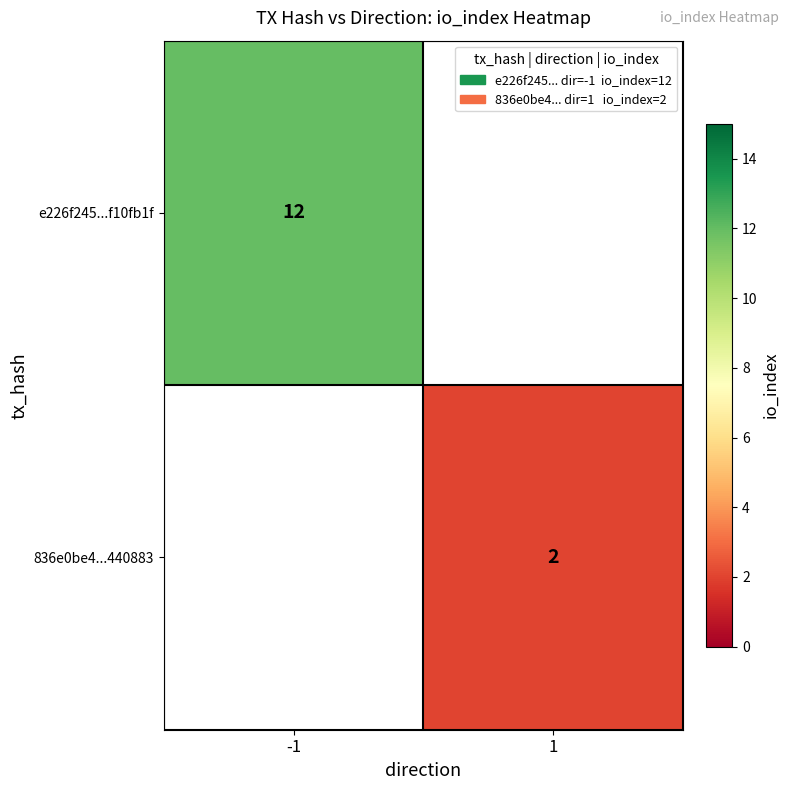

Between 1 and -1, which is larger?

-1